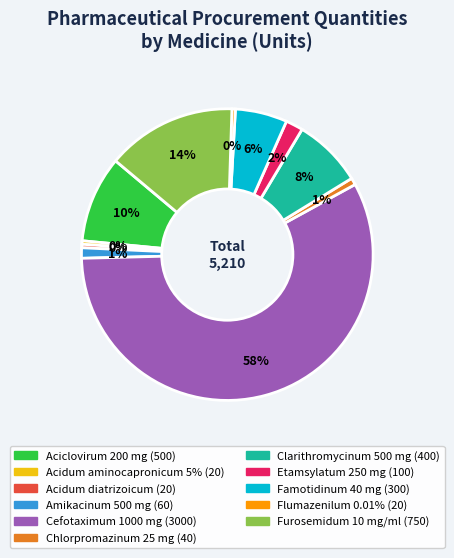

Is the sum of Etamsylatum 250 mg and Acidum diatrizoicum greater than half?

No